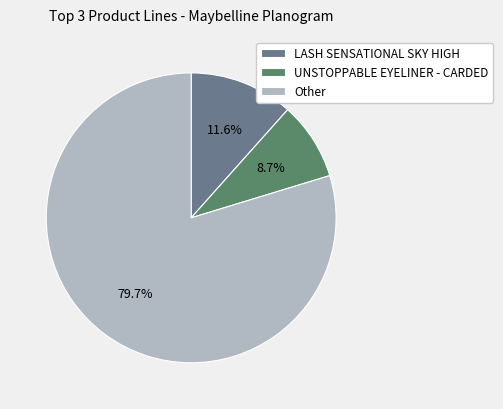

What portion of the pie excludes LASH SENSATIONAL SKY HIGH?

88.4%